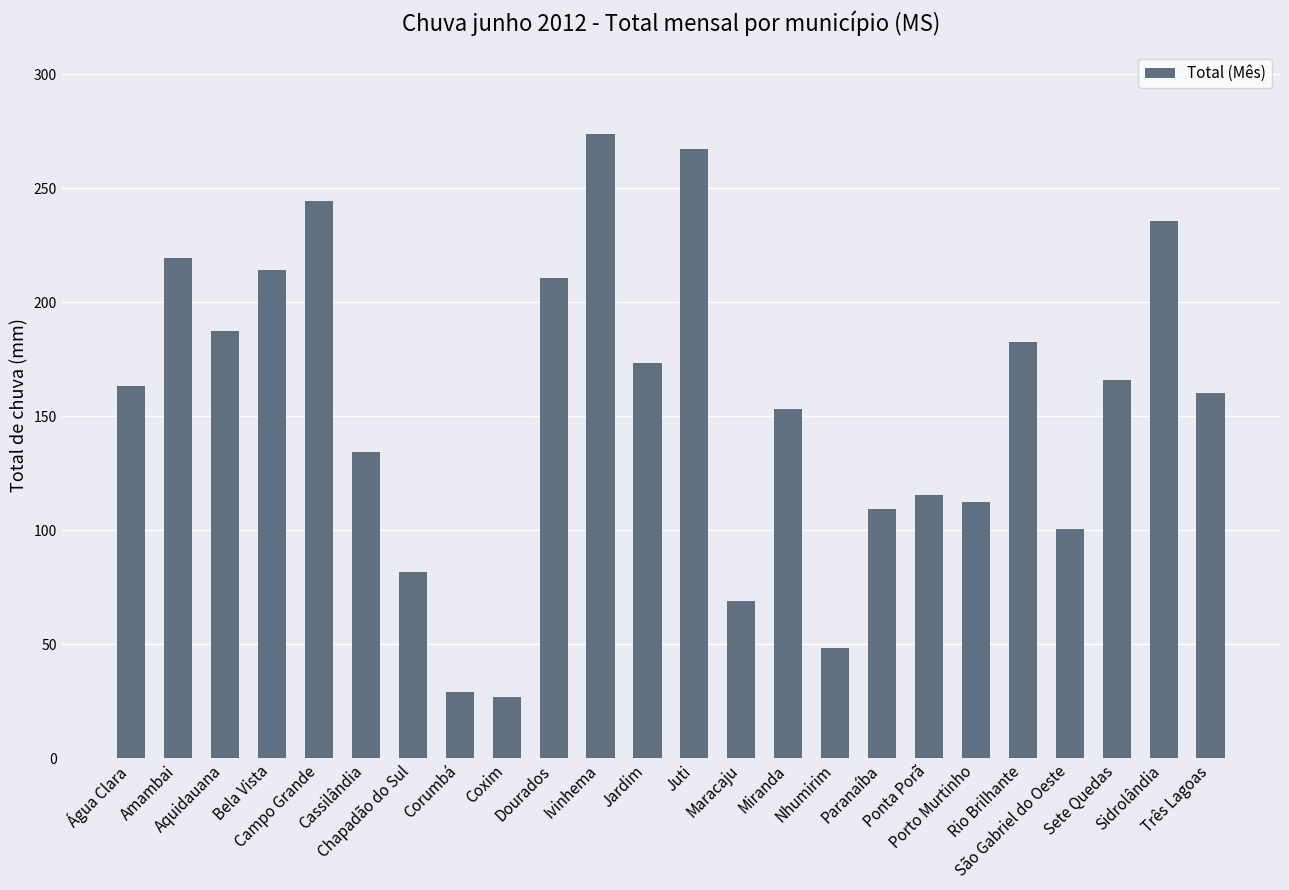

What is the change in value from Cassilândia to São Gabriel do Oeste?

-33.8